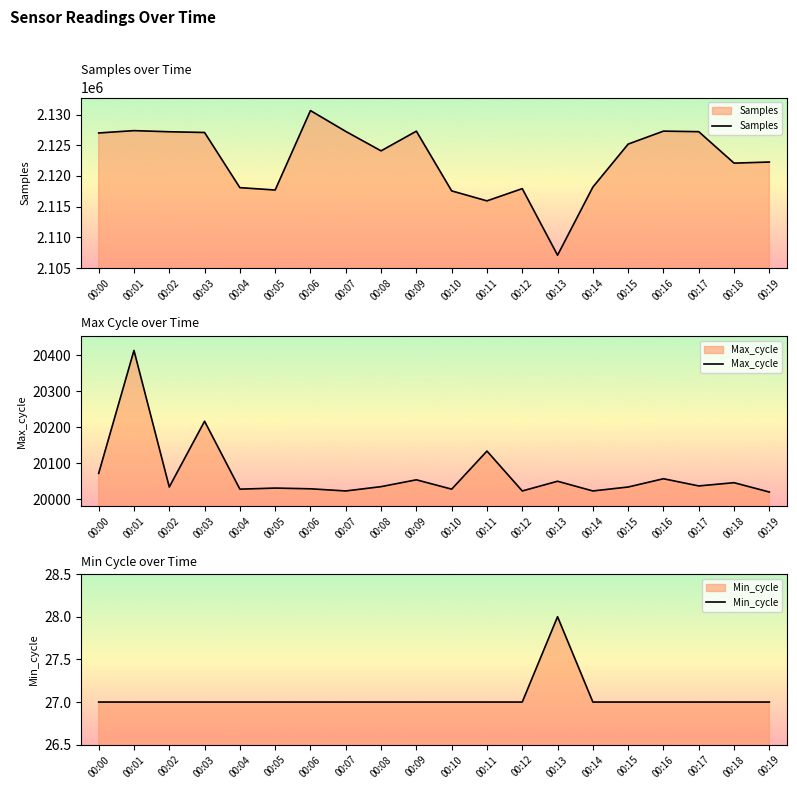

At which label does Samples reach its peak?

00:06